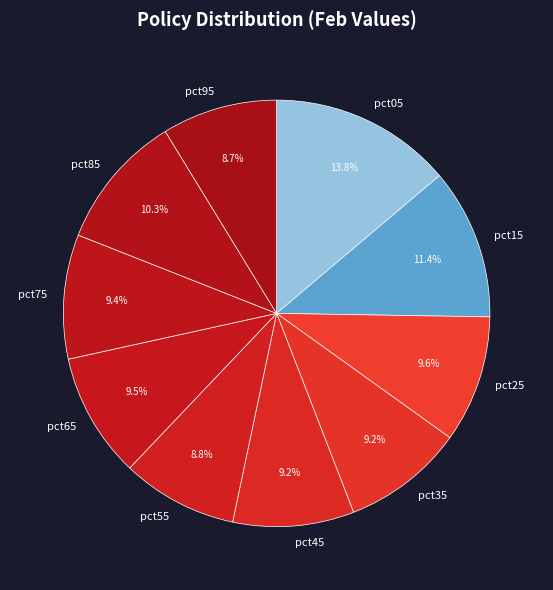

How many segments does this pie chart have?

10